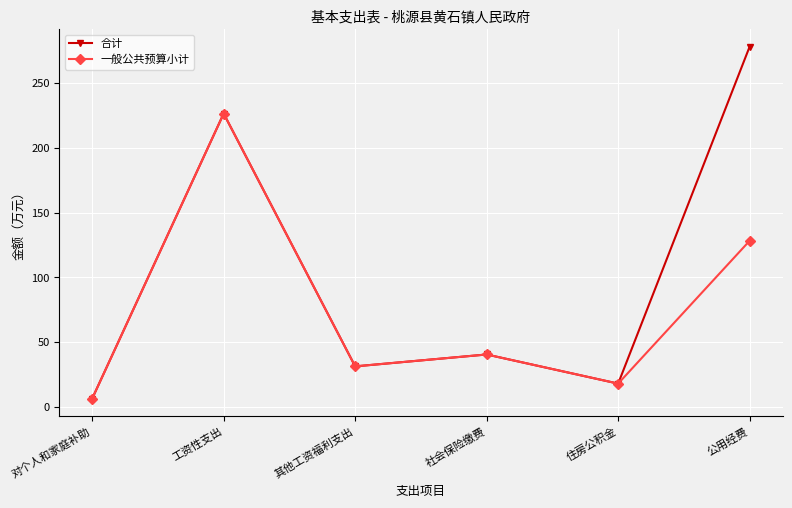

The 合计 series shows 367.1 at 工资性支出. True or false?

False